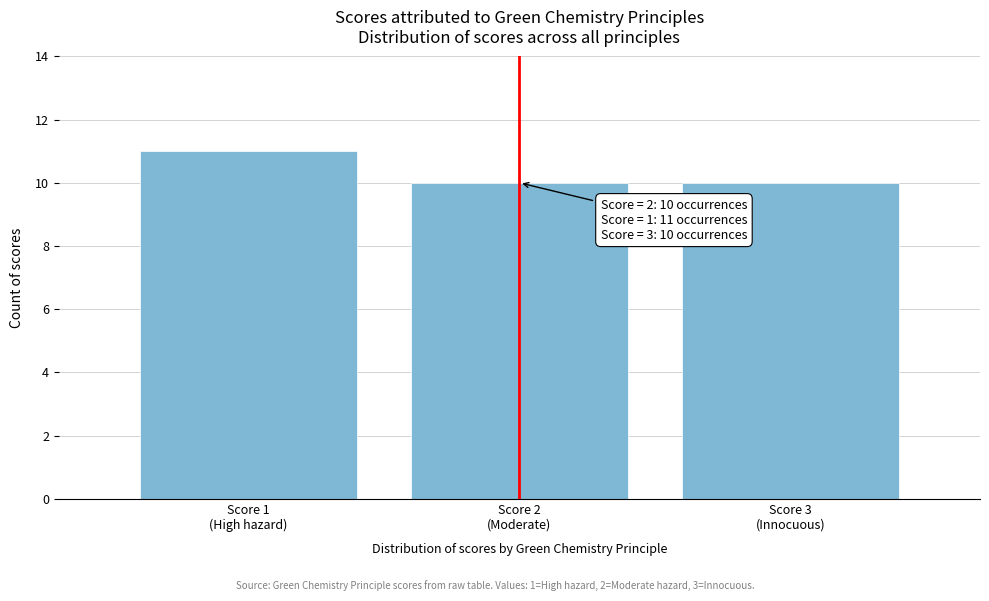

Reading right to left, list all the values displayed in this chart.

10	10	11